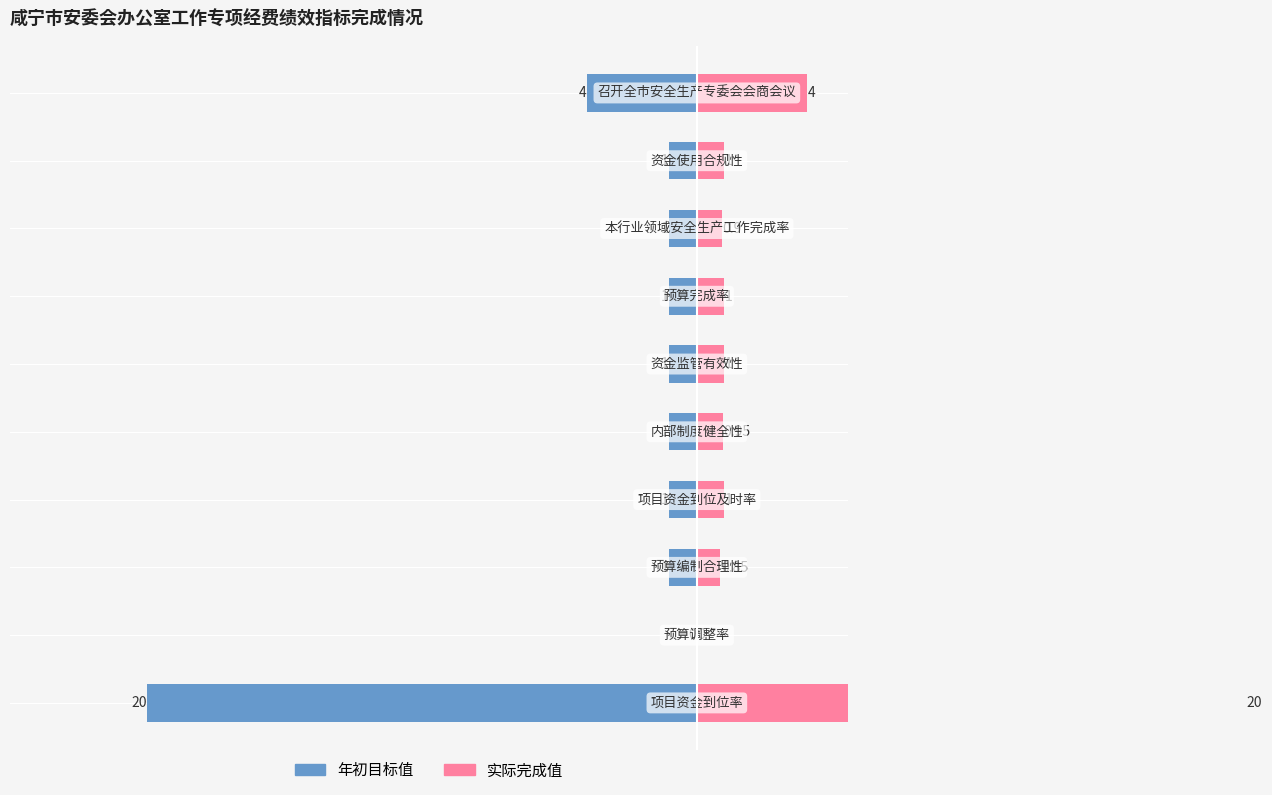

List the labels in order of 年初目标值 value, smallest first.

0, 9, 2, 3, 4, 5, 6, 7, 8, 1